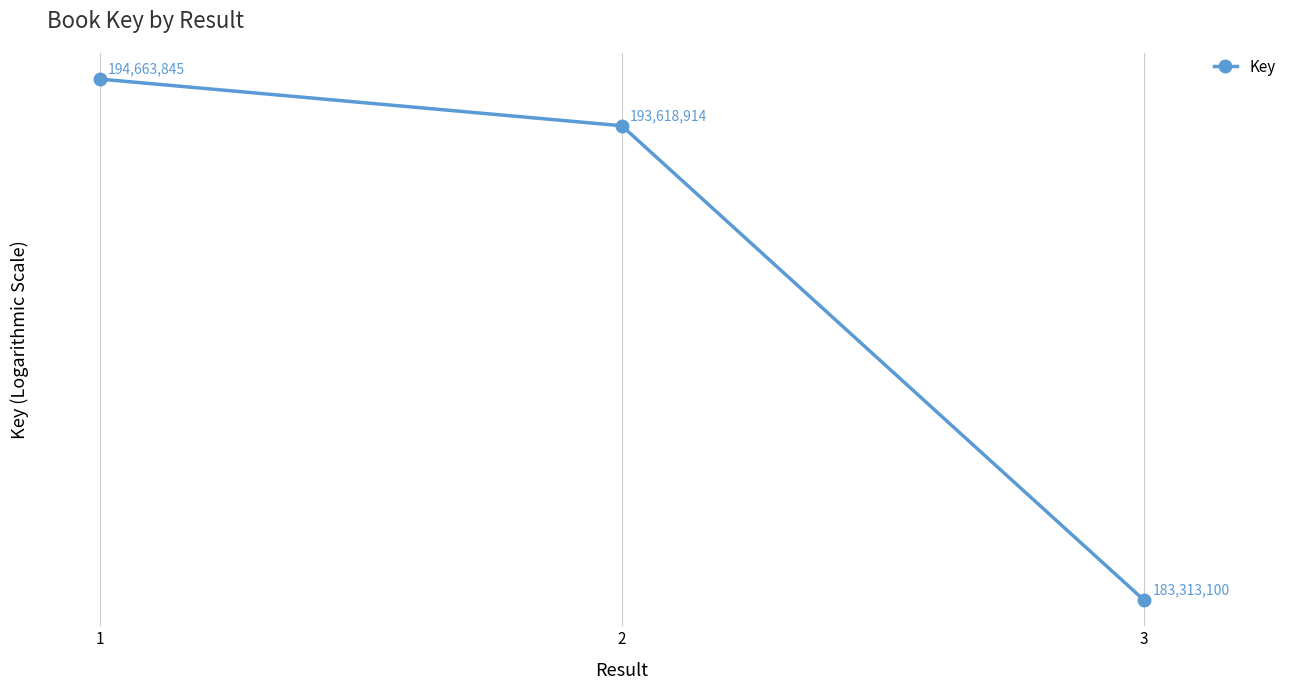

What is the value of the 2nd point from the left?

193618914